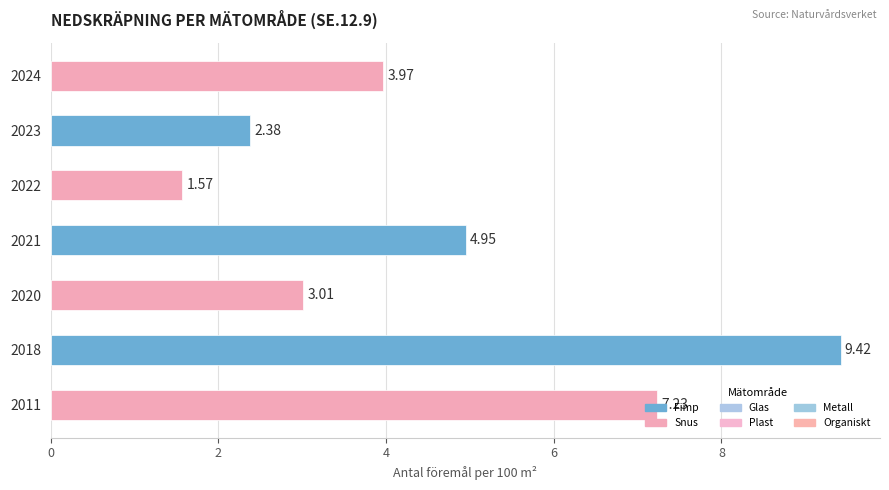

Rank the categories by value from lowest to highest.

2022, 2023, 2020, 2024, 2021, 2011, 2018